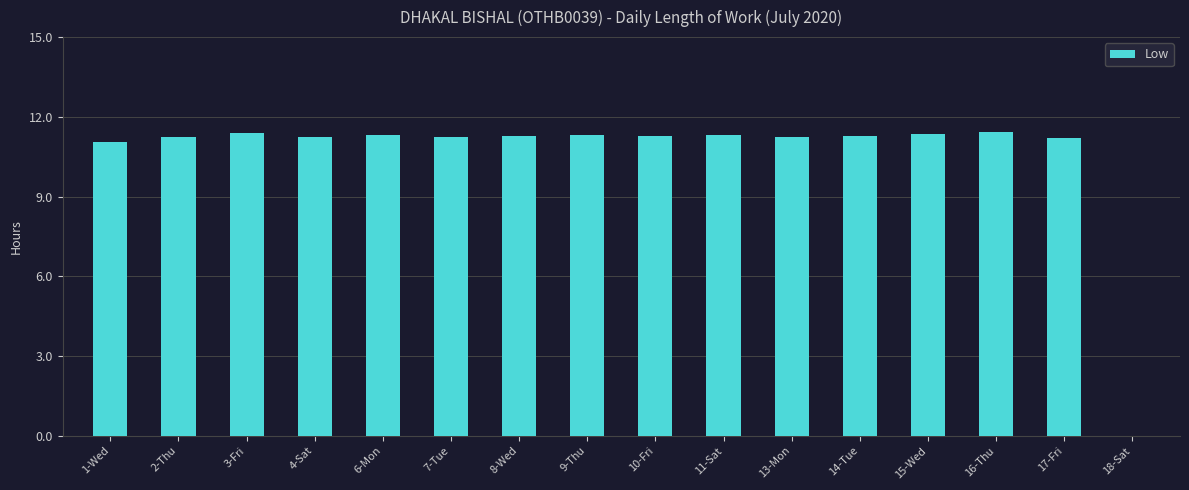

What is the maximum value shown in the chart?

11.4